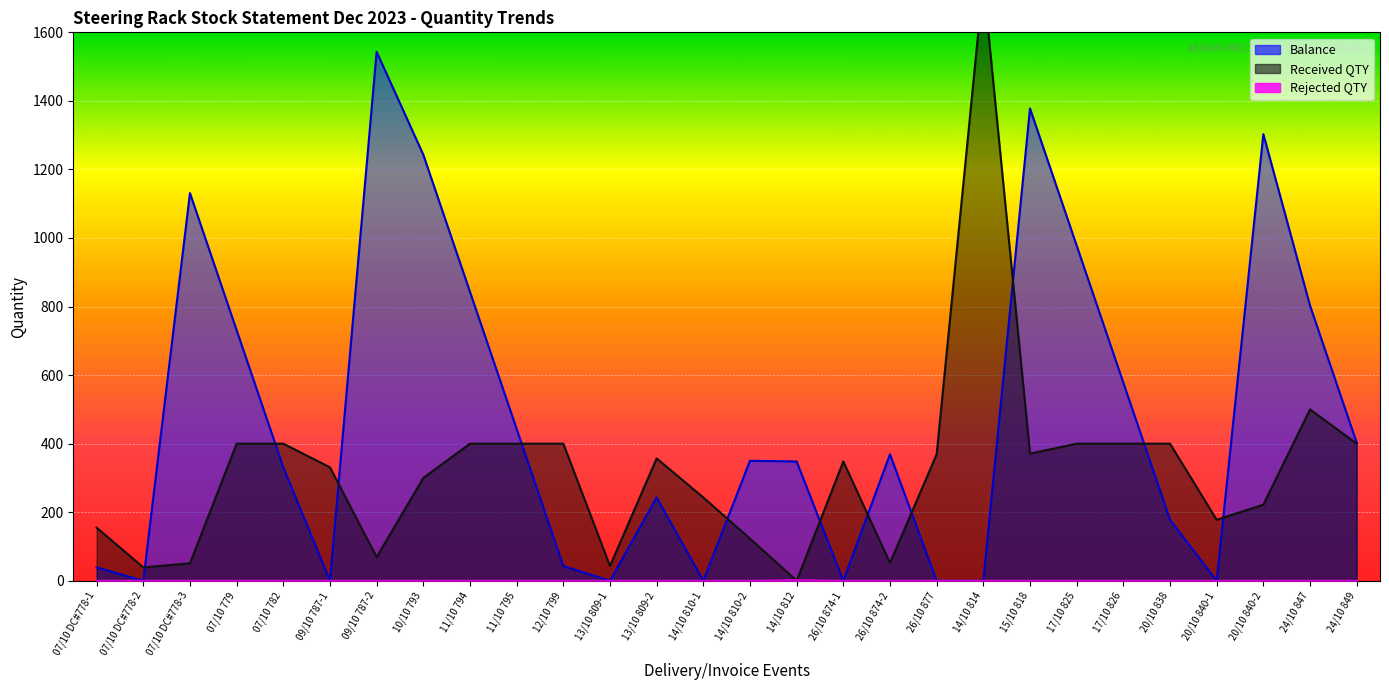

At which label does Received QTY first exceed 357?

07/10 779